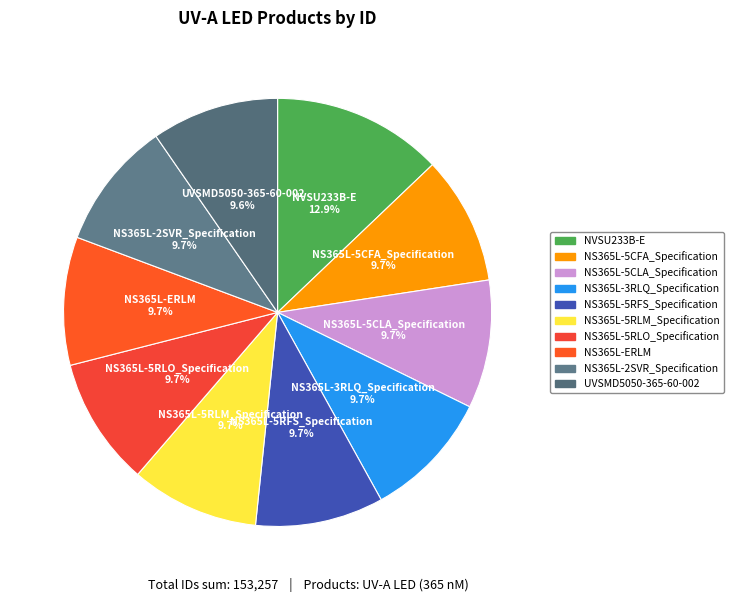

Which slice is the largest?

NVSU233B-E